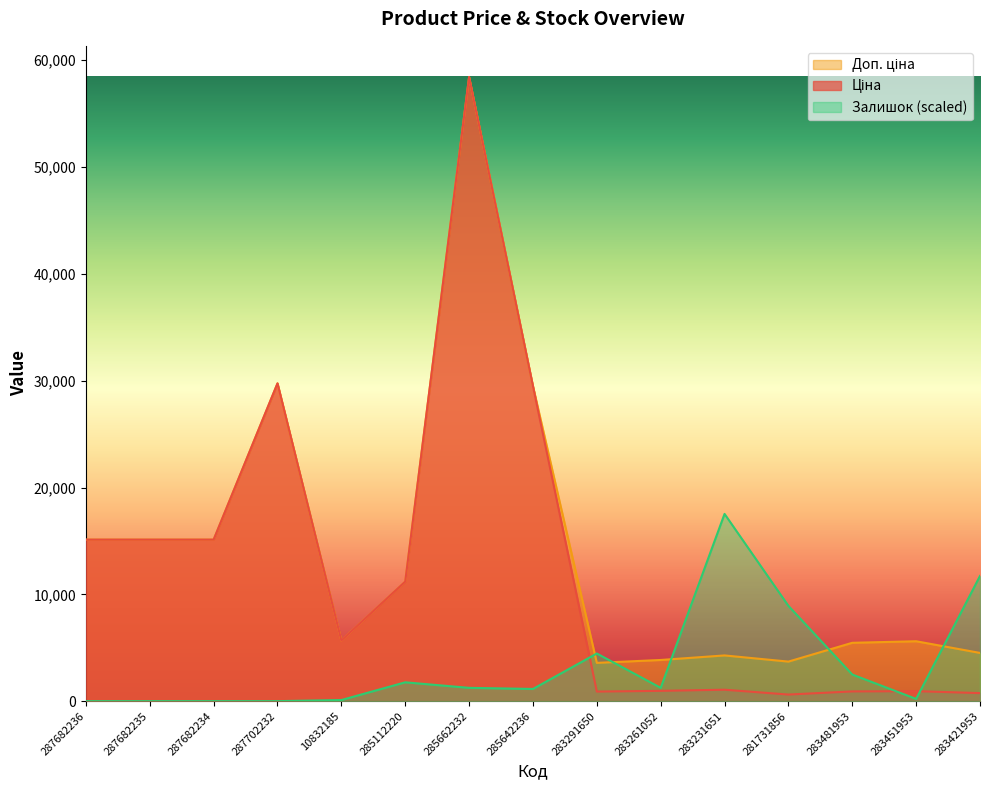

The Залишок series shows 0.0 at 287682234. True or false?

True